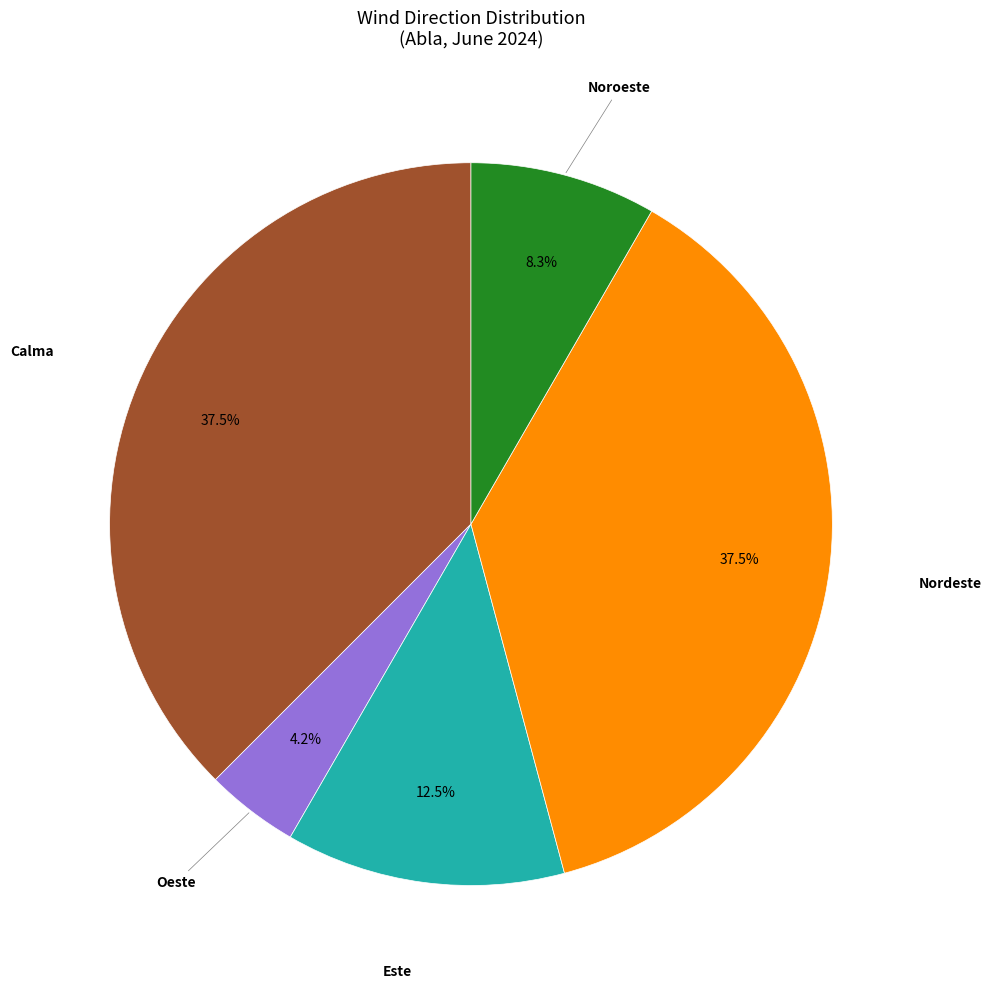

Is there a majority slice in this chart?

No